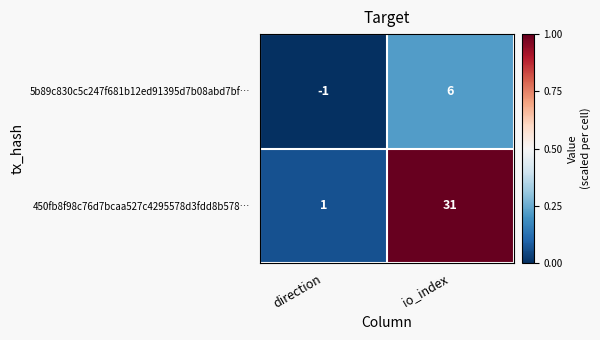

How many data points does each series have?

2